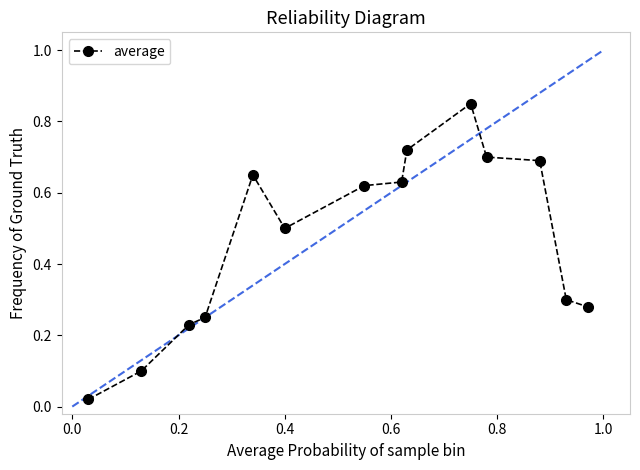

What is the average value?

0.5